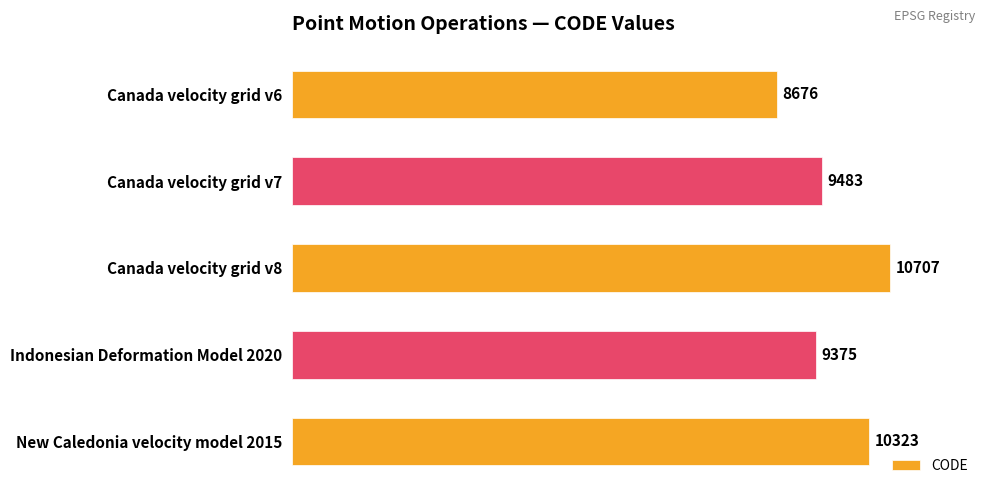

Reading top to bottom, list all the values displayed in this chart.

8676	9483	10707	9375	10323